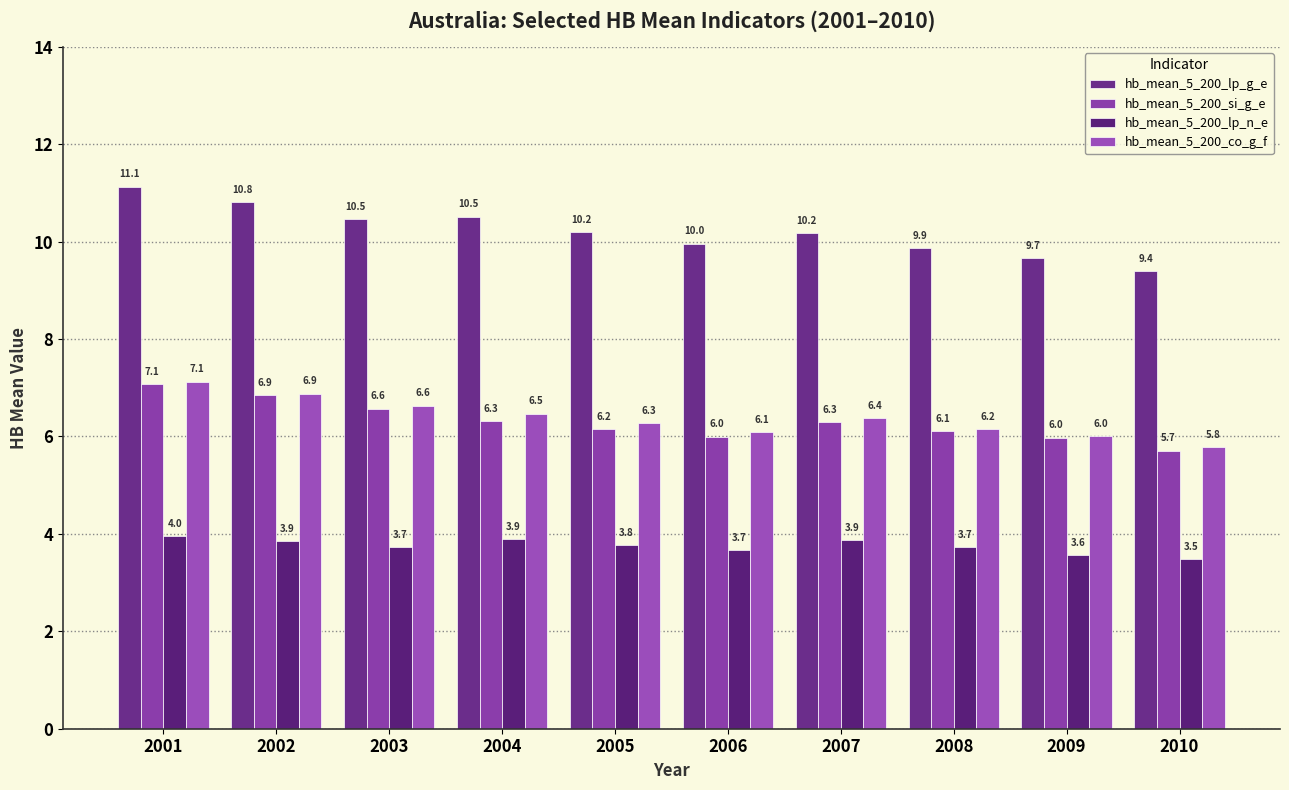

How many distinct data groups are displayed?

4